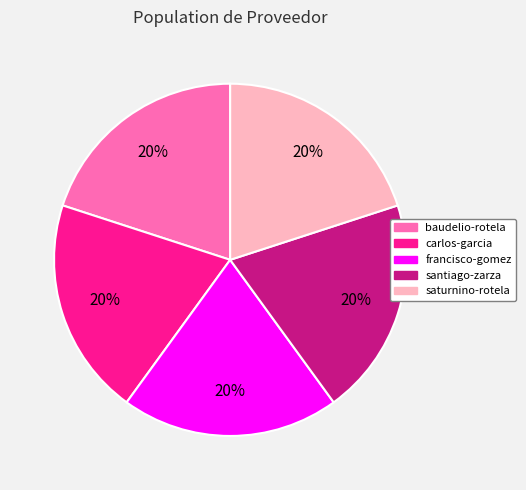

To the nearest percent, what percentage of the pie is santiago-zarza?

20%